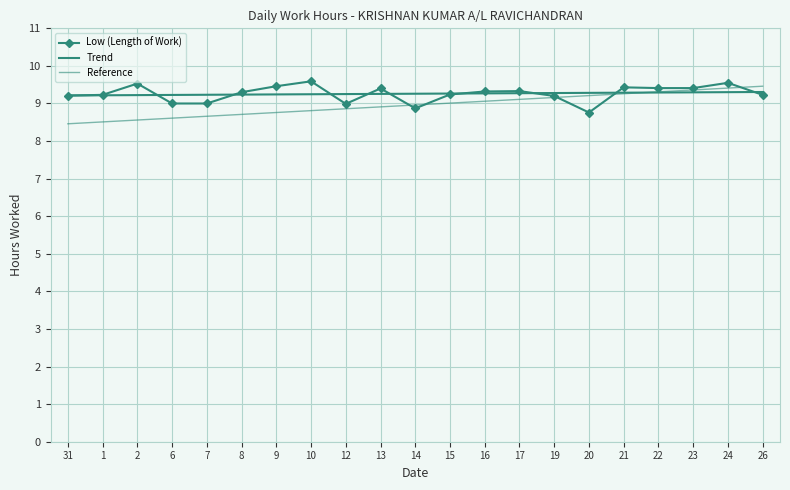

Which category has the lowest value across all series?

31